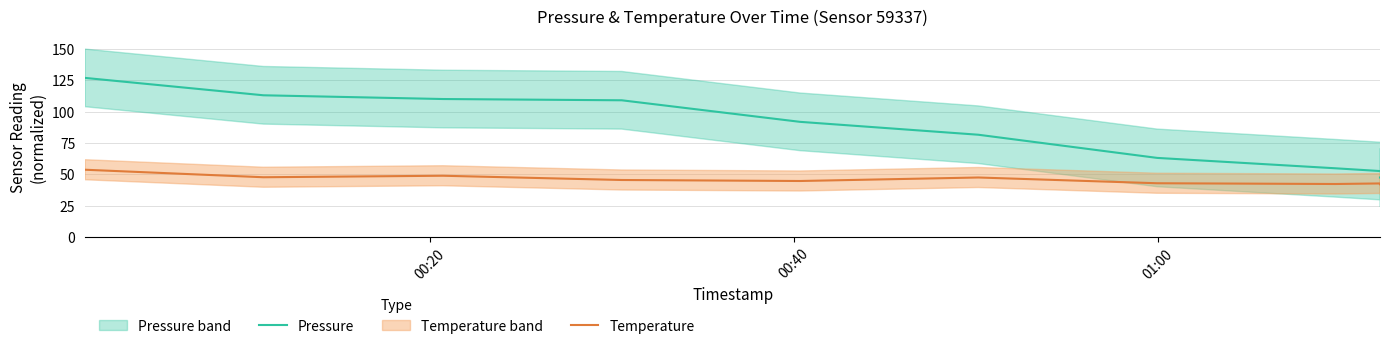

After their last crossing, which series has the higher values: Pressure or Temperature?

Pressure